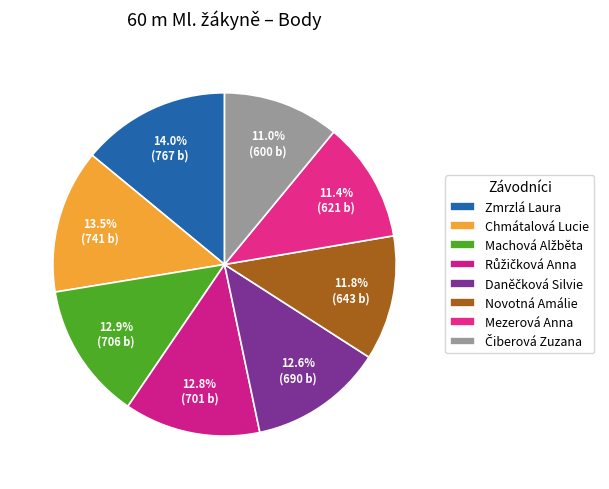

How many slices are in this pie chart?

8